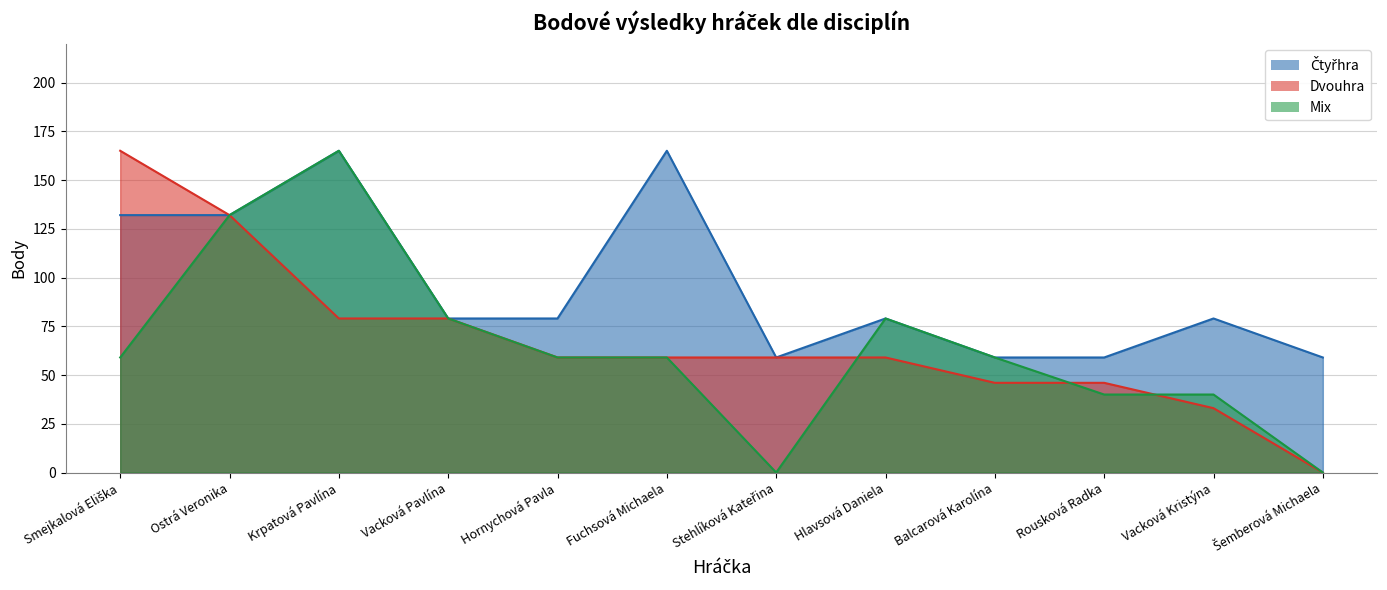

At which label does Čtyřhra first exceed 79?

Smejkalová Eliška